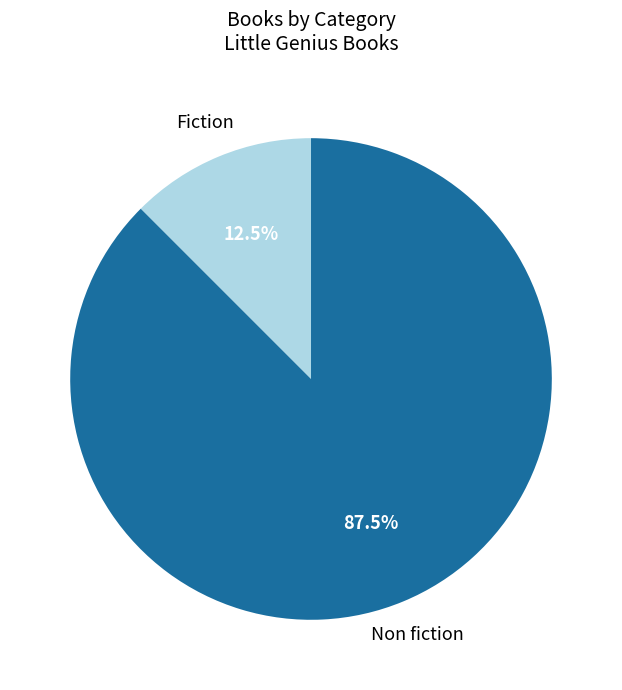

Which category accounts for the majority?

Non fiction